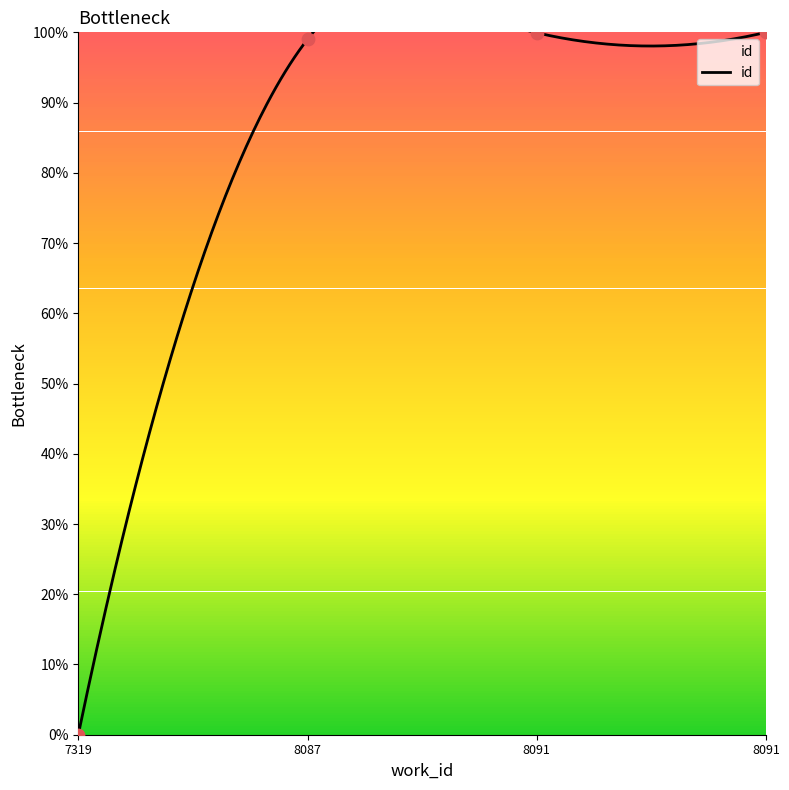

What is the change in value from 8087 to 8091?

+0.9